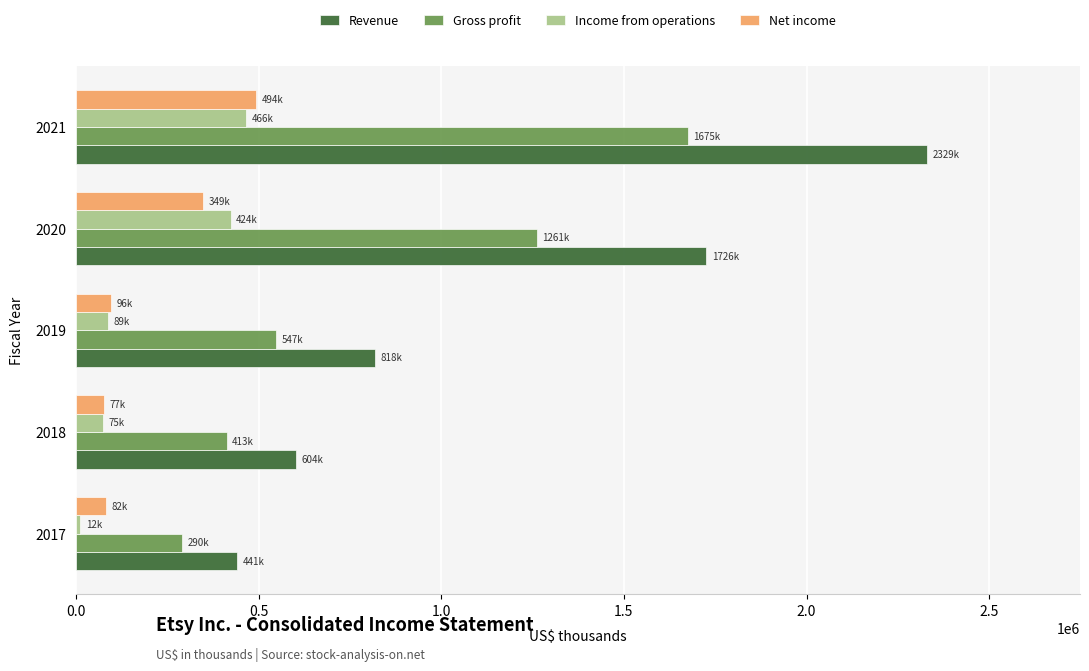

Between 2017 and 2019, which series saw the biggest shift?

Revenue